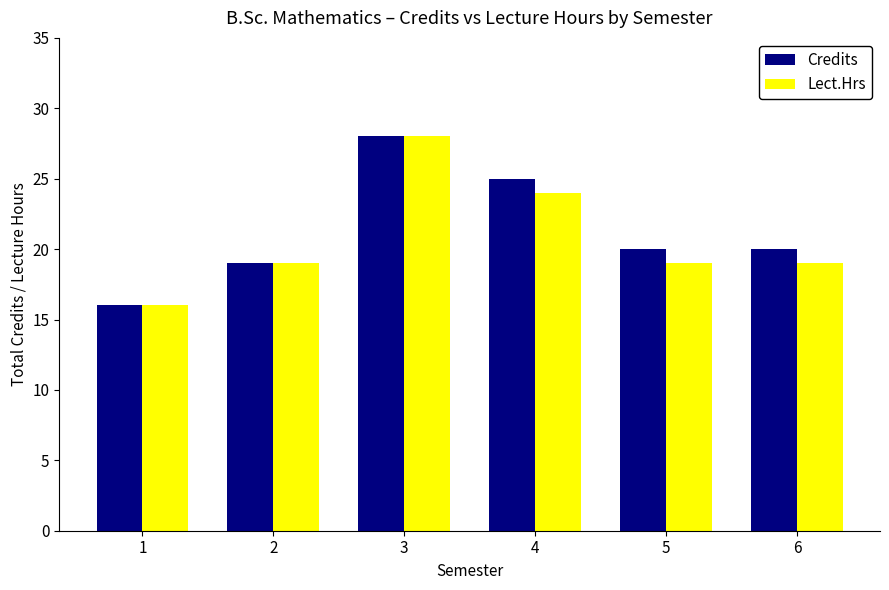

What is the difference between the maximum and minimum values in the Credits series?

12